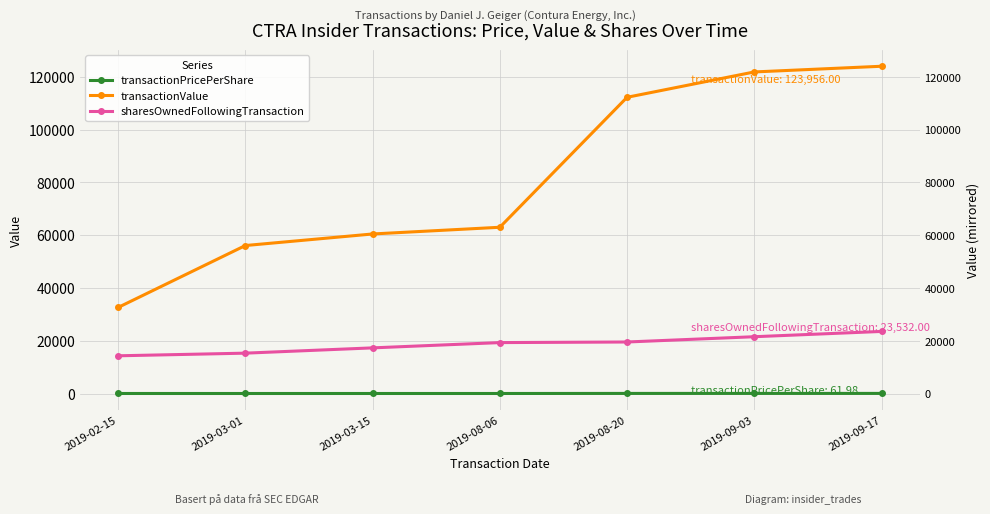

True or false: transactionValue and sharesOwnedFollowingTransaction intersect in this chart.

False